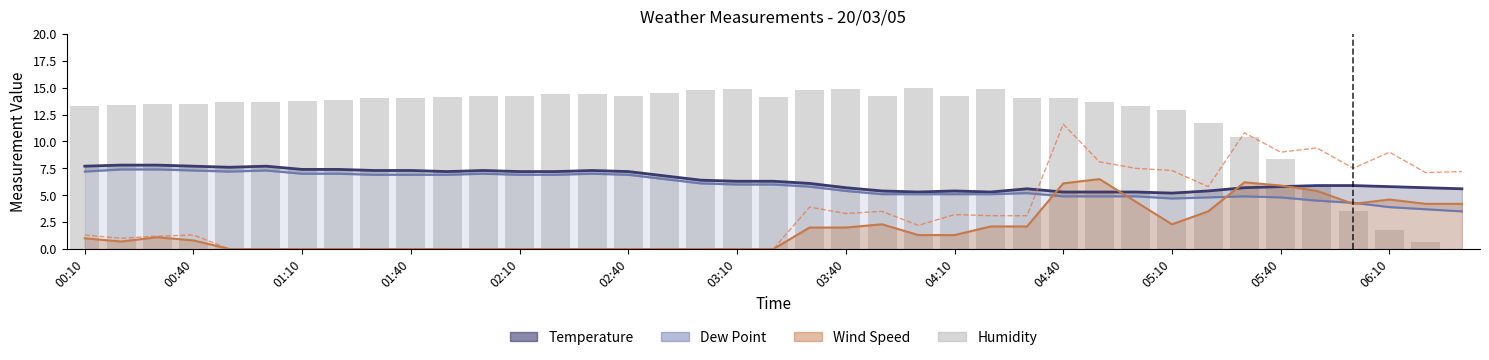

What is the approximate value of Wind Speed at 04:40?

6.1